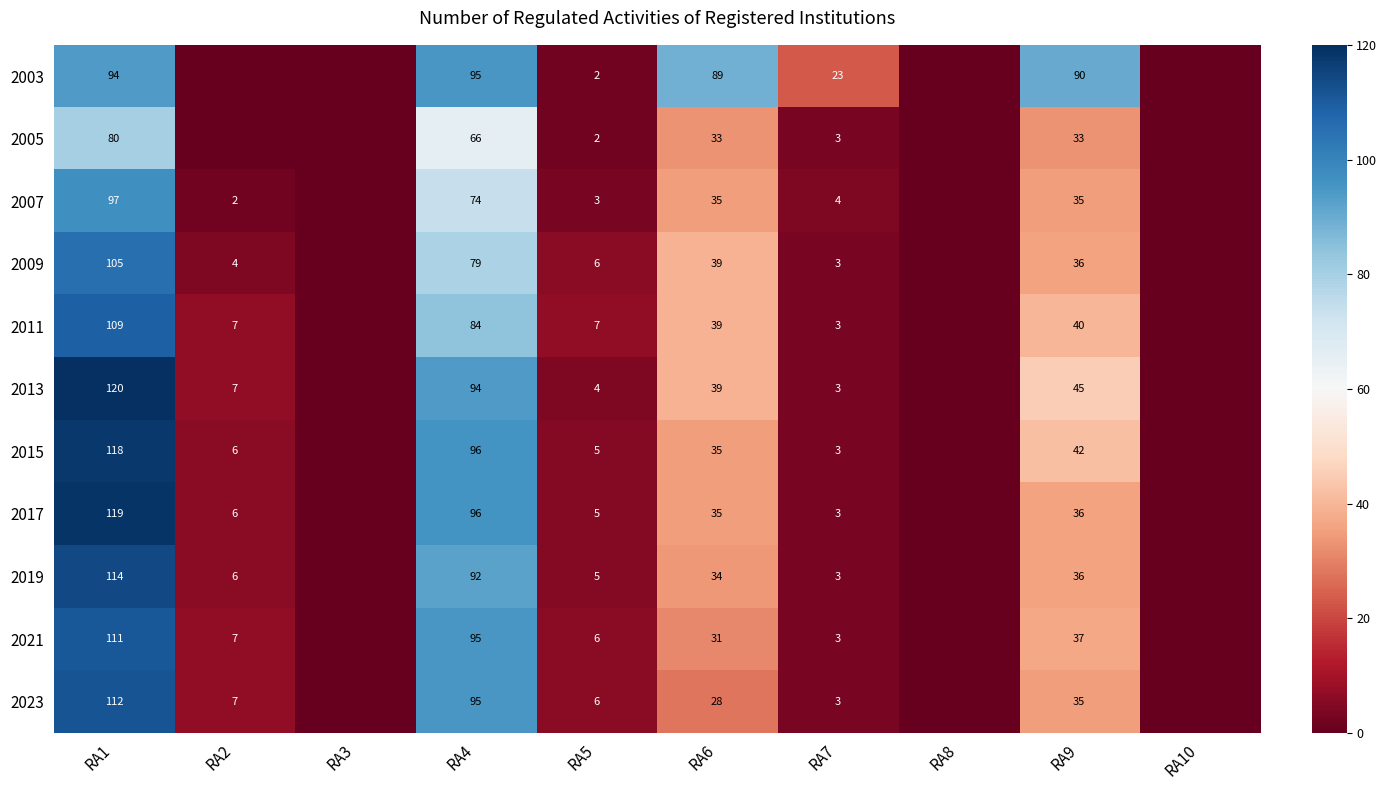

True or false: 2021 has a value of 7 at RA2.

True